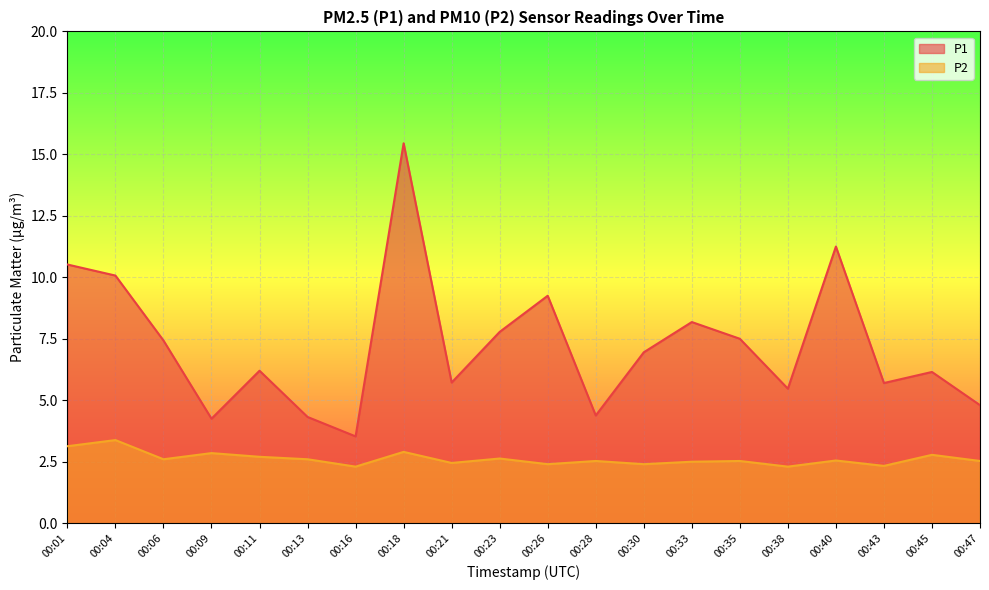

List the series in order of their peak value, highest first.

P1, P2